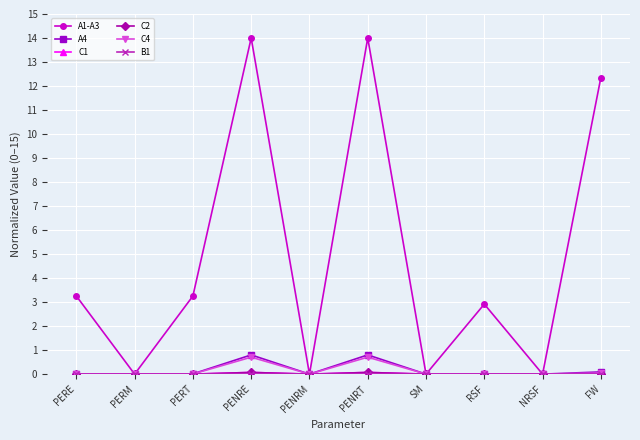

What is the label of the 3rd point from the right?

RSF